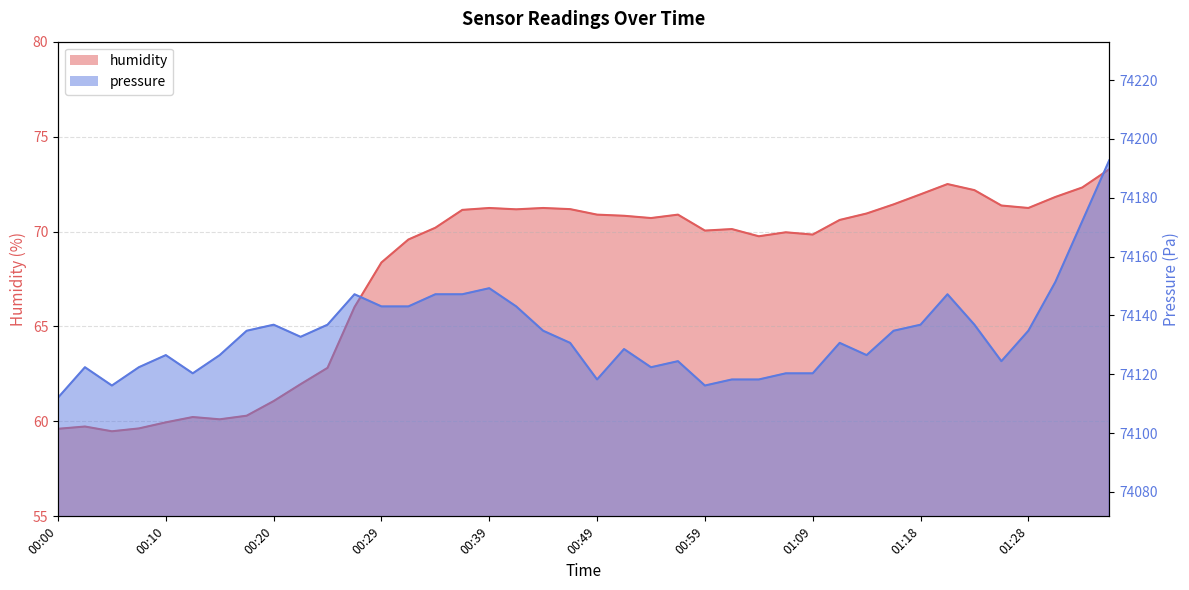

What is the lowest value of the pressure series?

74112.0